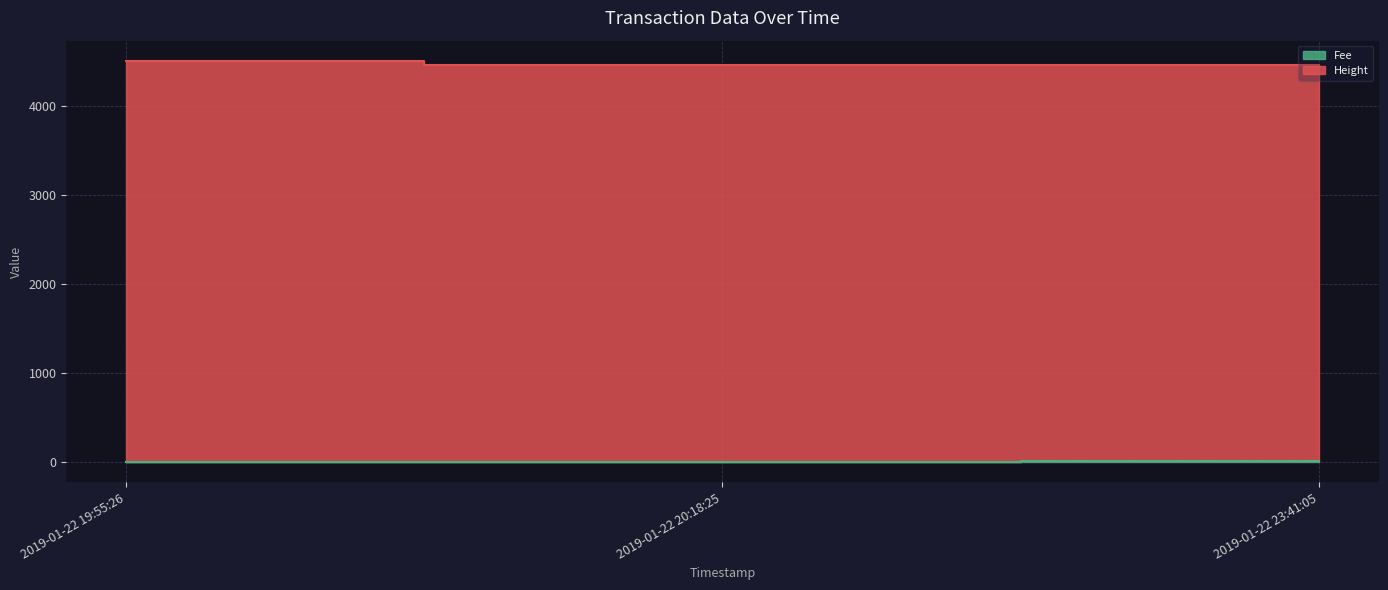

List the labels in order of Fee value, smallest first.

2019-01-22 19:55:26, 2019-01-22 20:18:25, 2019-01-22 23:41:05